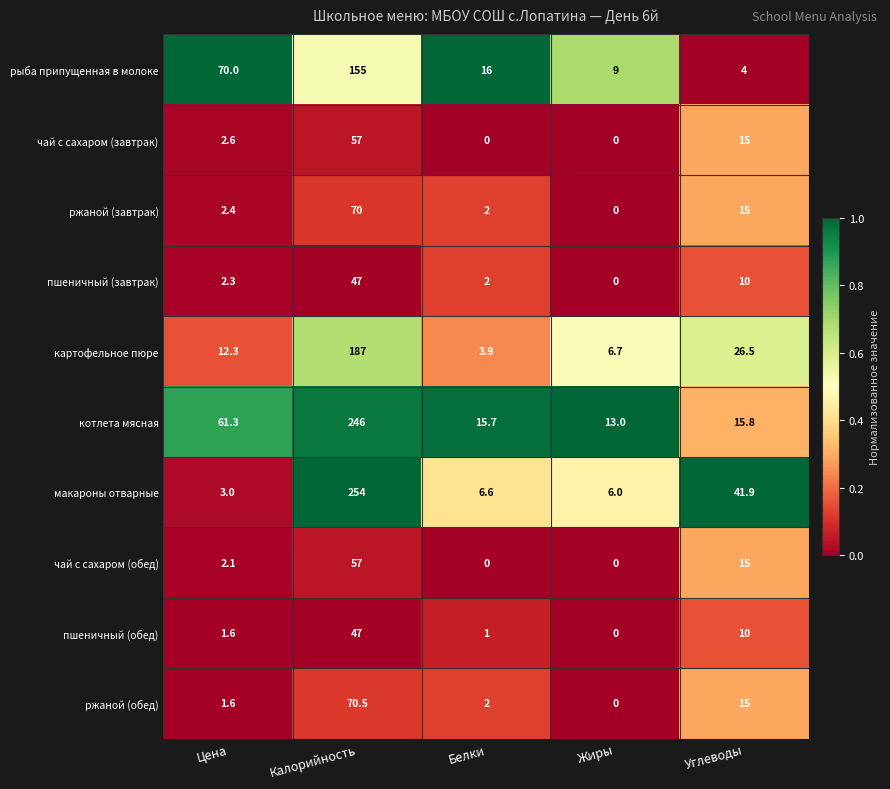

What is the difference between the highest and lowest values at Углеводы?

37.9